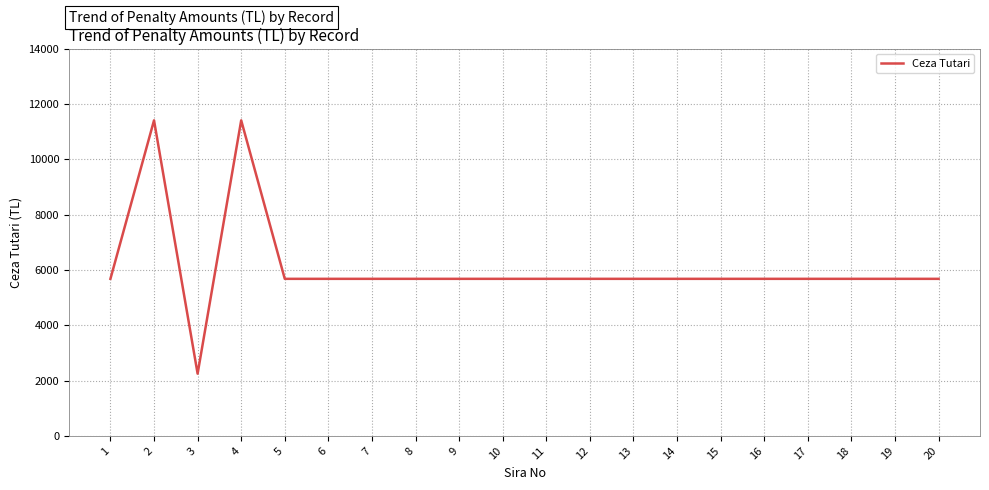

Approximately how many times larger is the value at 2 compared to 10?

2.0